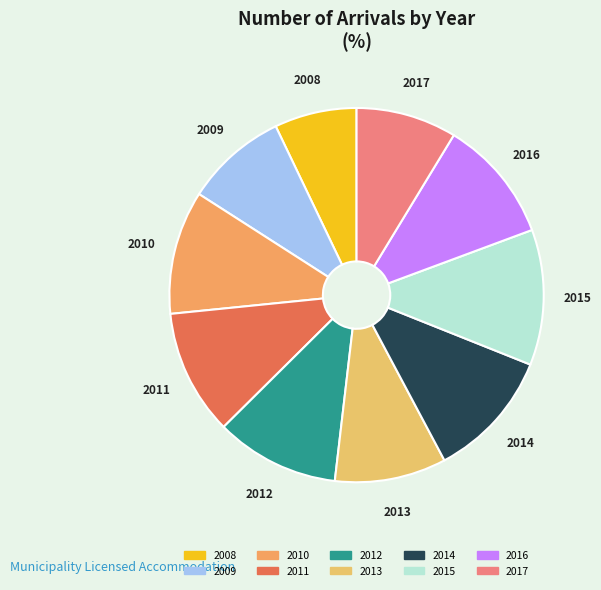

Approximately how many times larger is the value at 2010 compared to 2012?

1.0